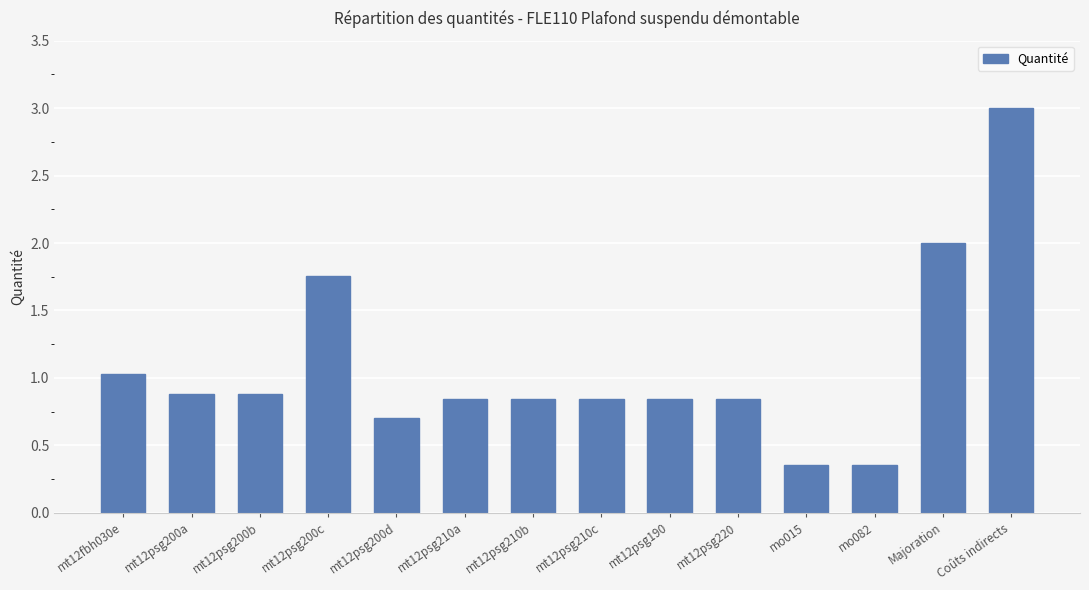

What is the sum of all values?

15.2